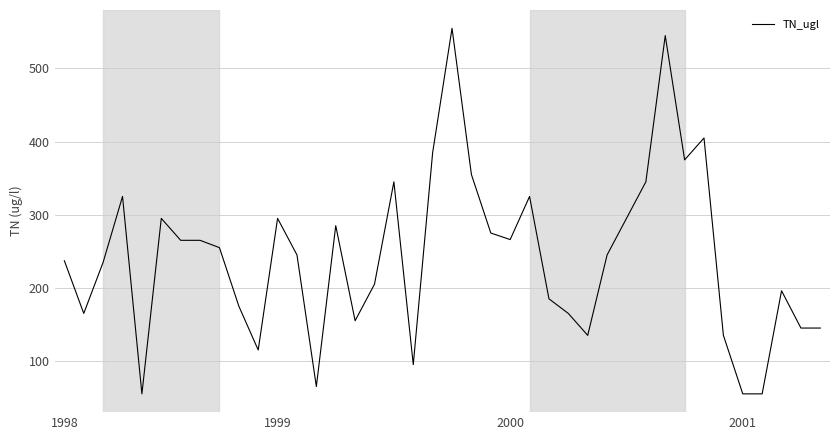

What is the smallest value displayed?

55